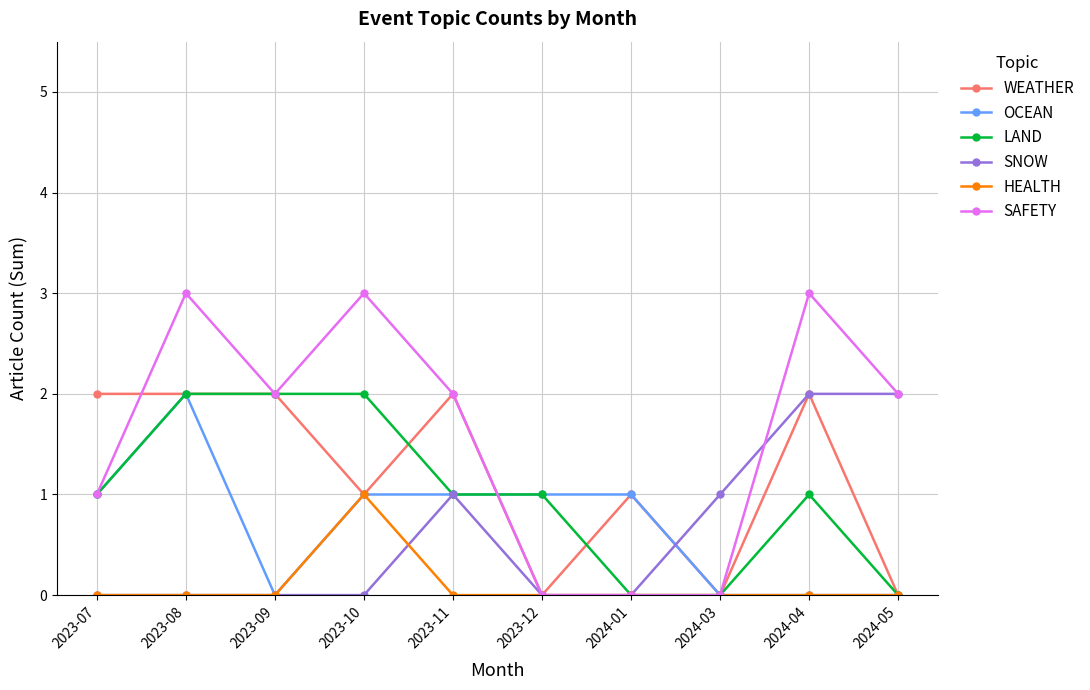

What is the label of the 7th point from the left?

2024-01